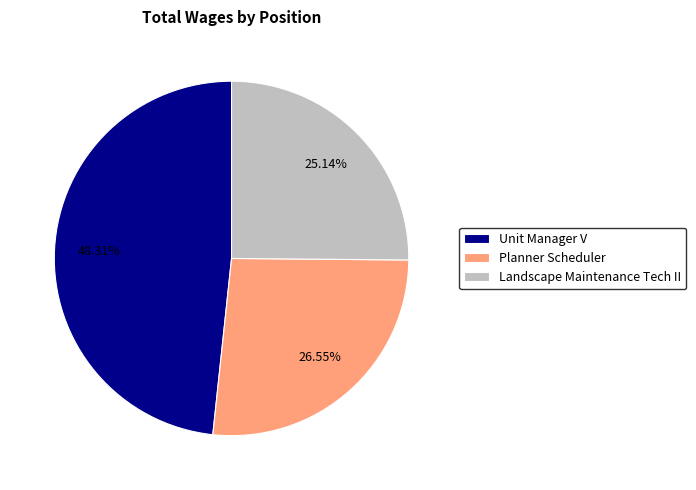

To the nearest percent, what is the average slice percentage?

33%